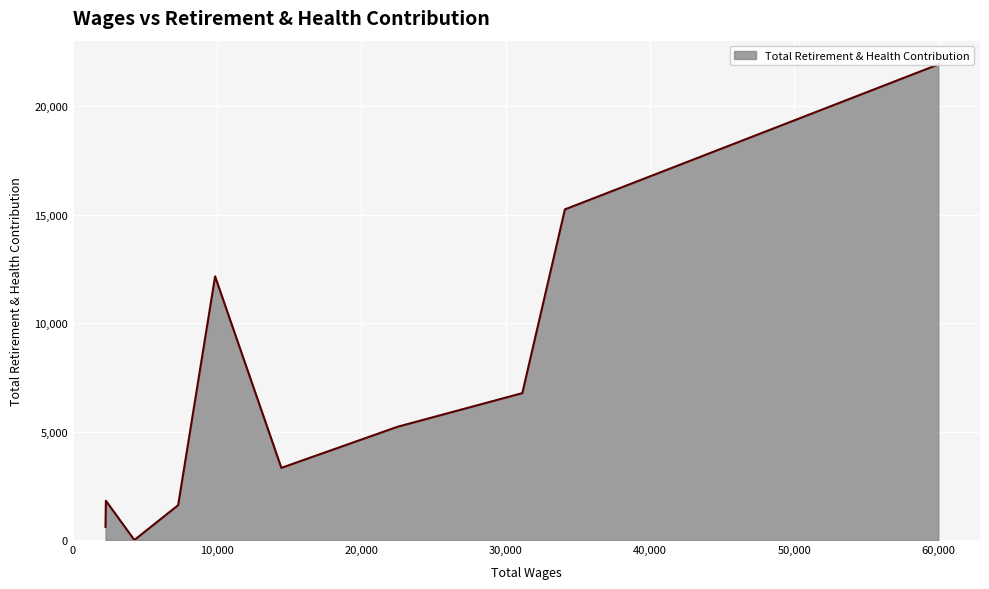

List the labels in order of value, smallest first.

4263, 2262, 7297, 2290, 14450, 22504, 31149, 9858, 34101, 59982